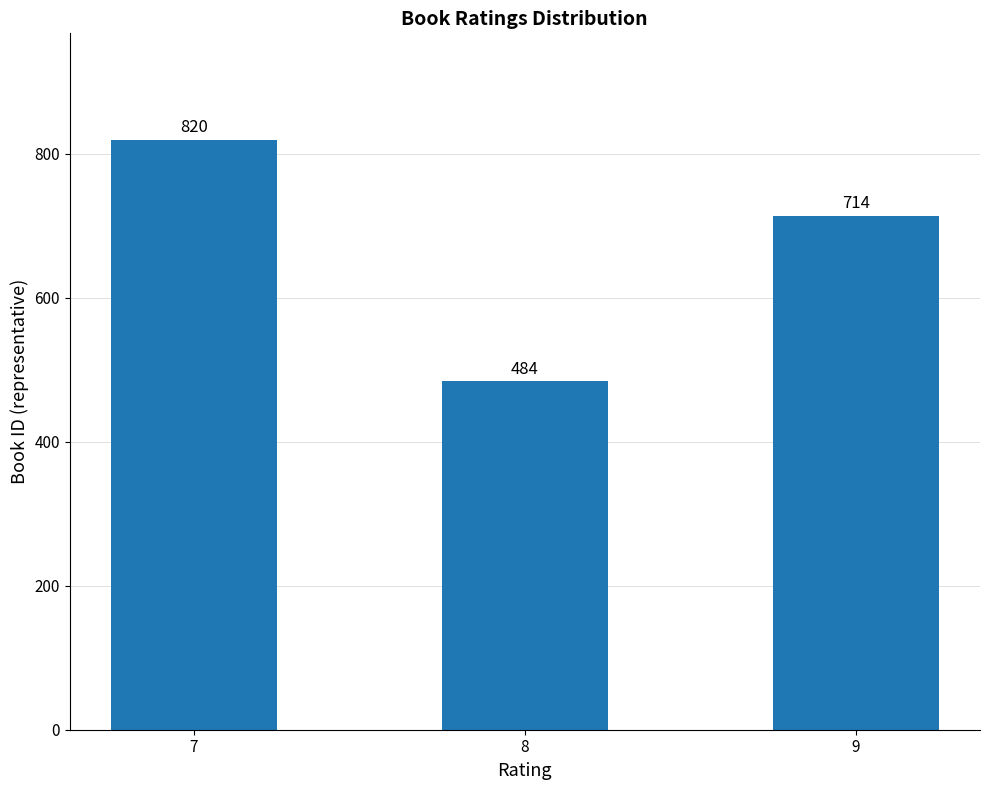

What is the sum of all values?

2018